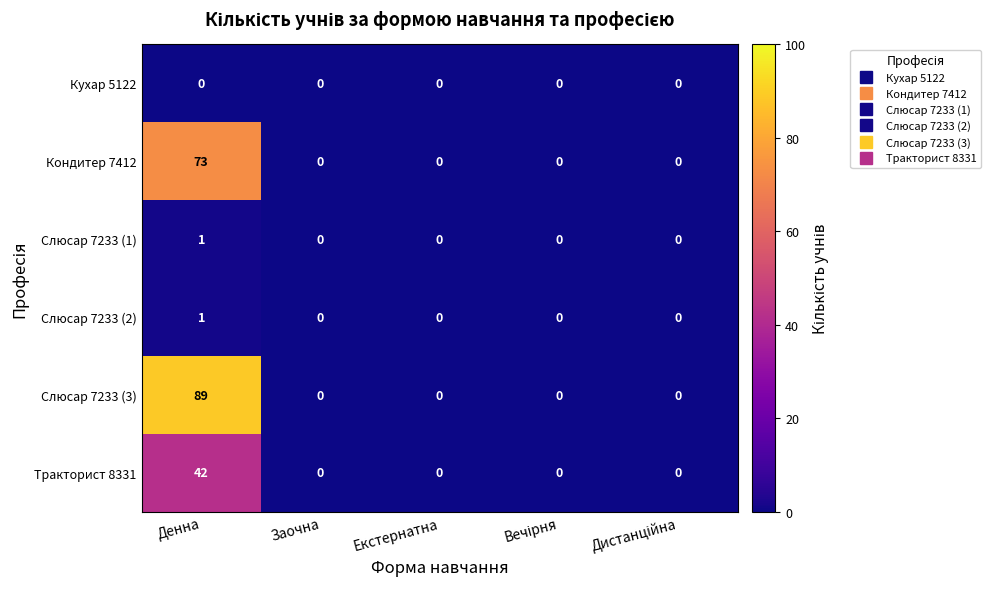

Which series has the largest range (max minus min)?

Слюсар 7233 (3)